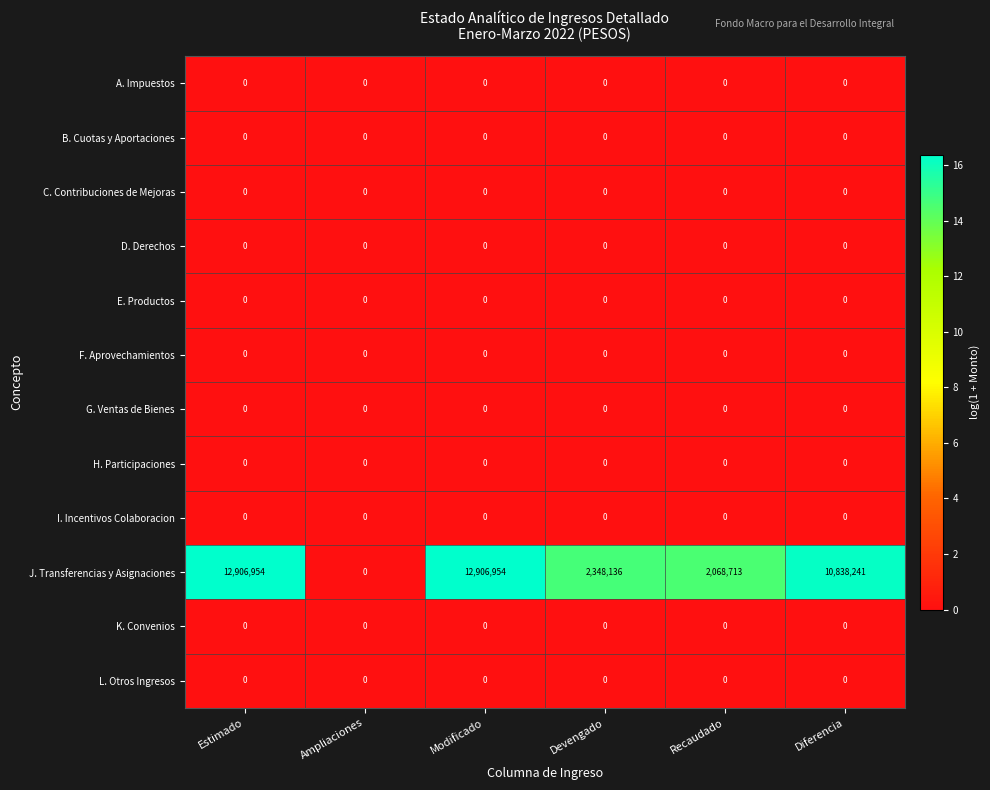

What is the total value across all series at Estimado?

12906954